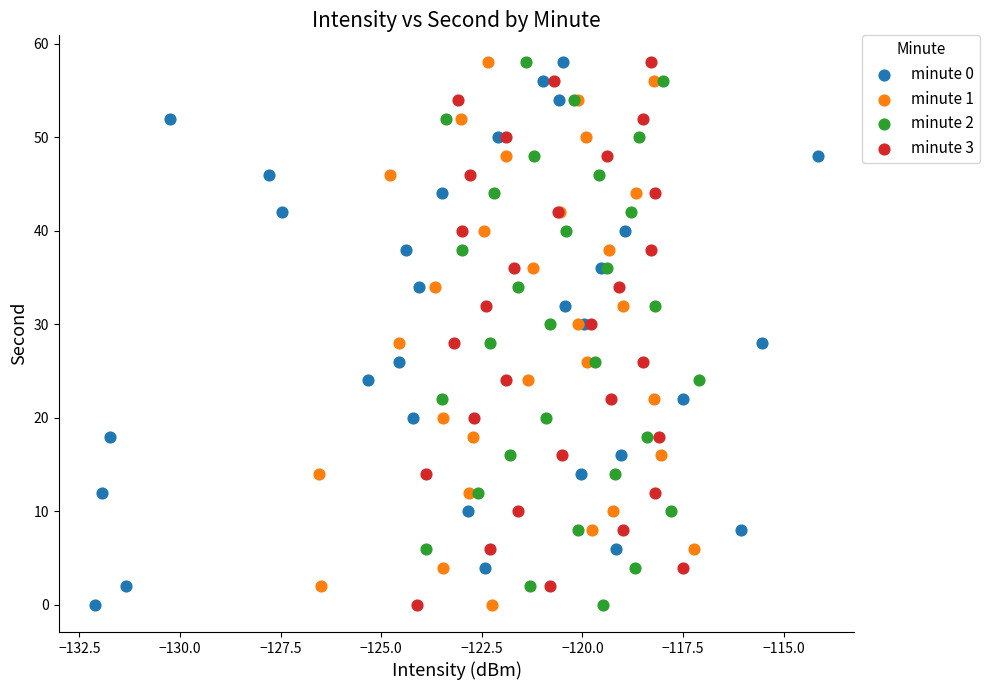

What are all the series names shown in the legend?

minute 0, minute 1, minute 2, minute 3